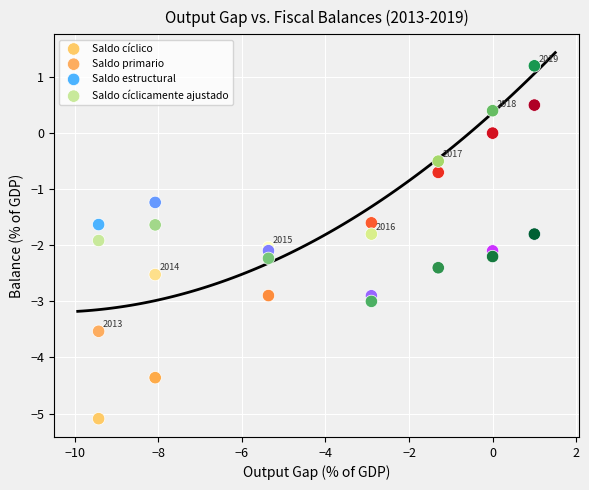

Which series has the widest spread of Y values?

Saldo cíclico